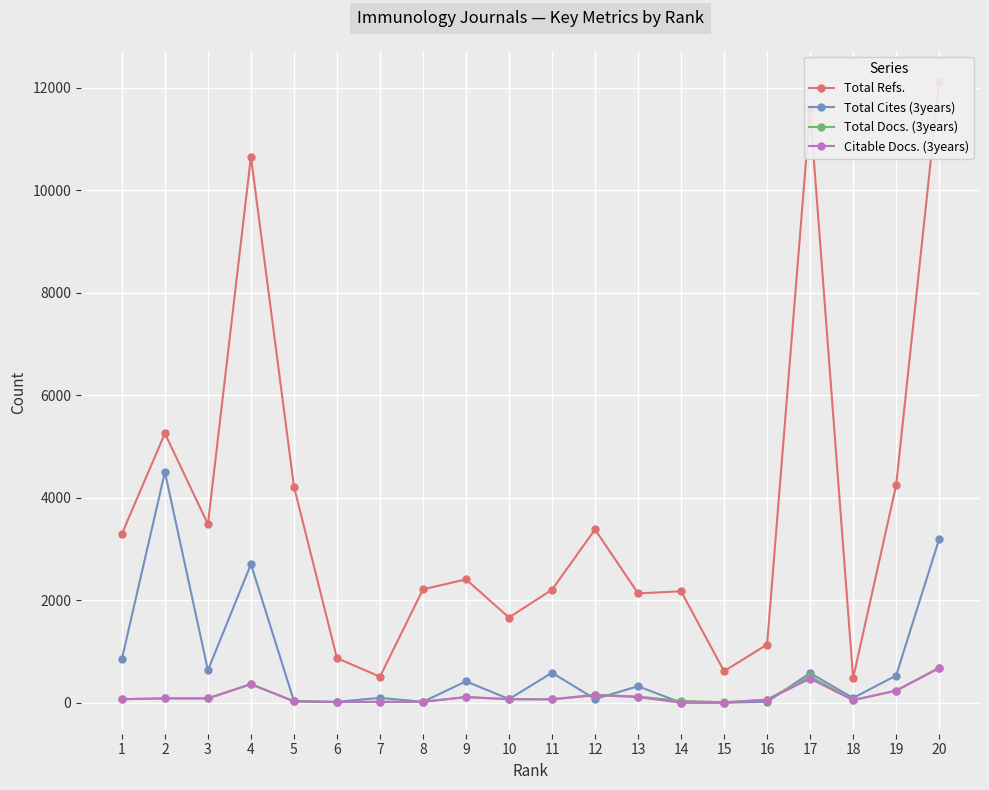

Which series changed the most between 7 and 14?

Total Refs.